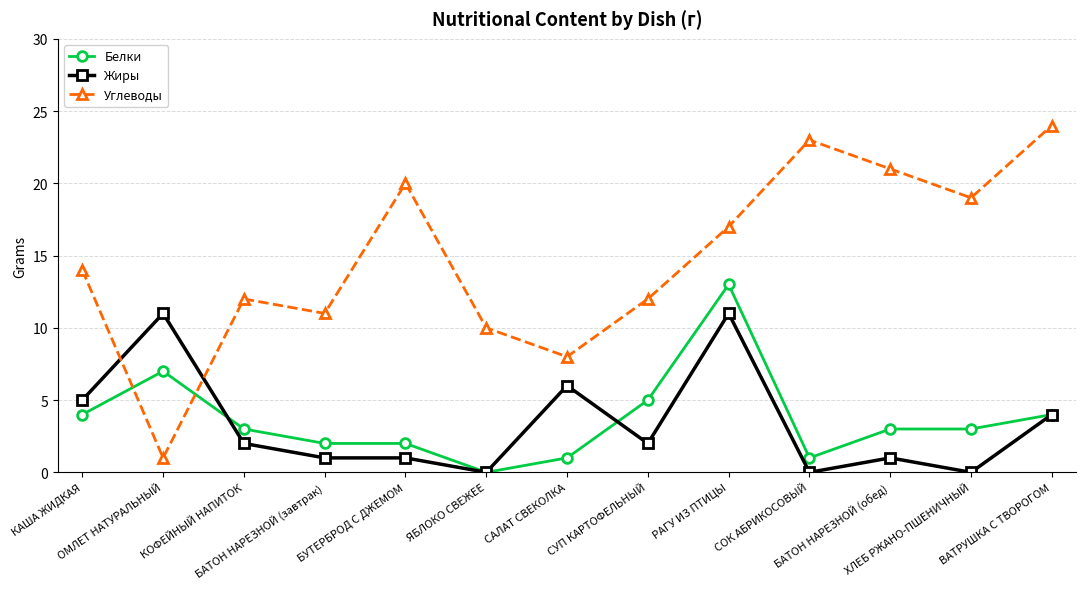

What is the spread (max minus min) of values at КАША ЖИДКАЯ?

10